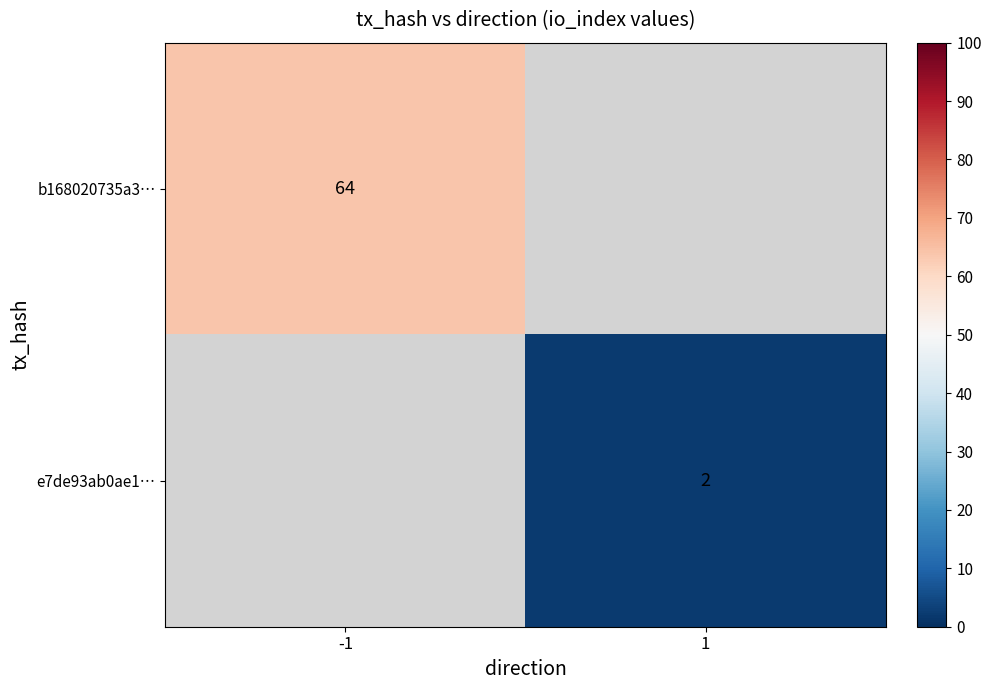

At which category does the chart reach its minimum across all series?

1